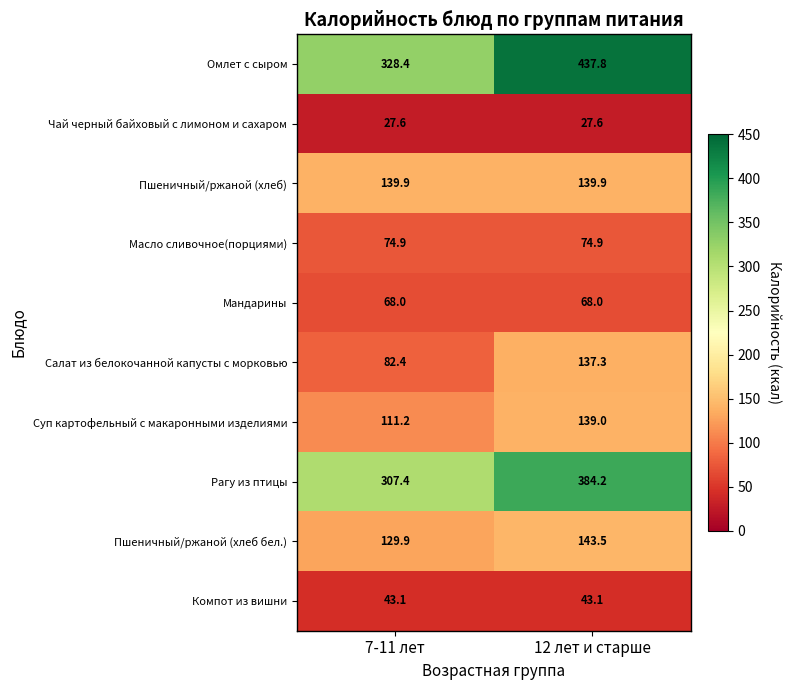

Where is Рагу из птицы nearest to the value 345?

7-11 лет